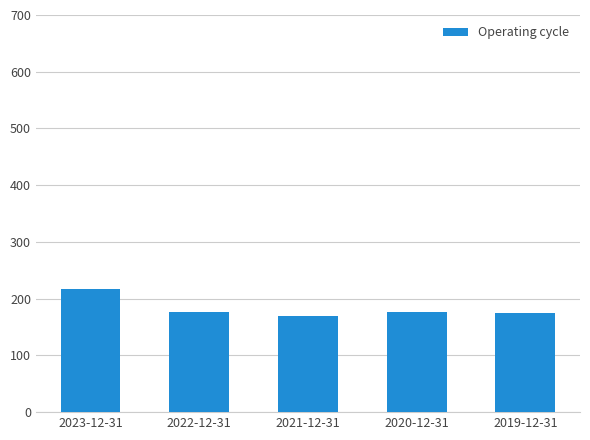

How many data points does each series have?

5